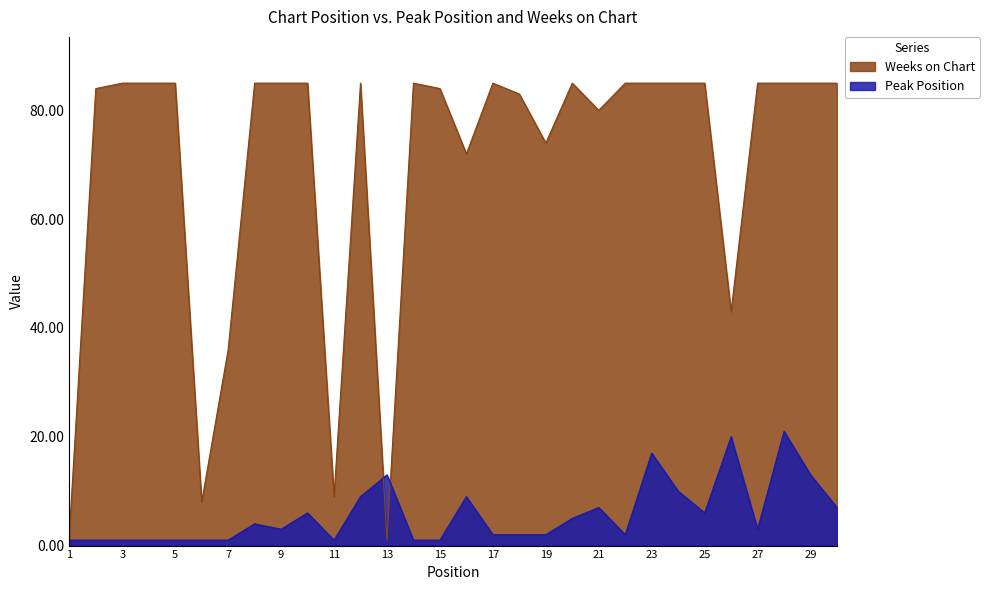

Between which two adjacent categories do Weeks on Chart and Peak Position first intersect?

12 and 13